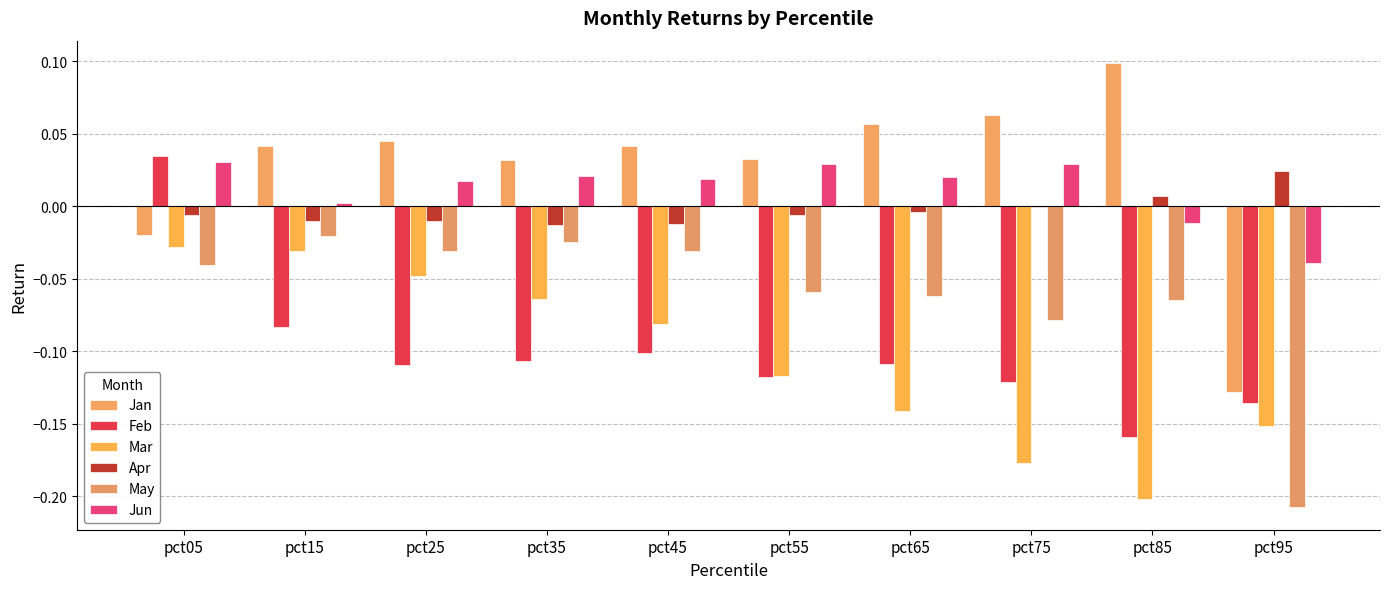

At which label does Jan reach its minimum?

pct95